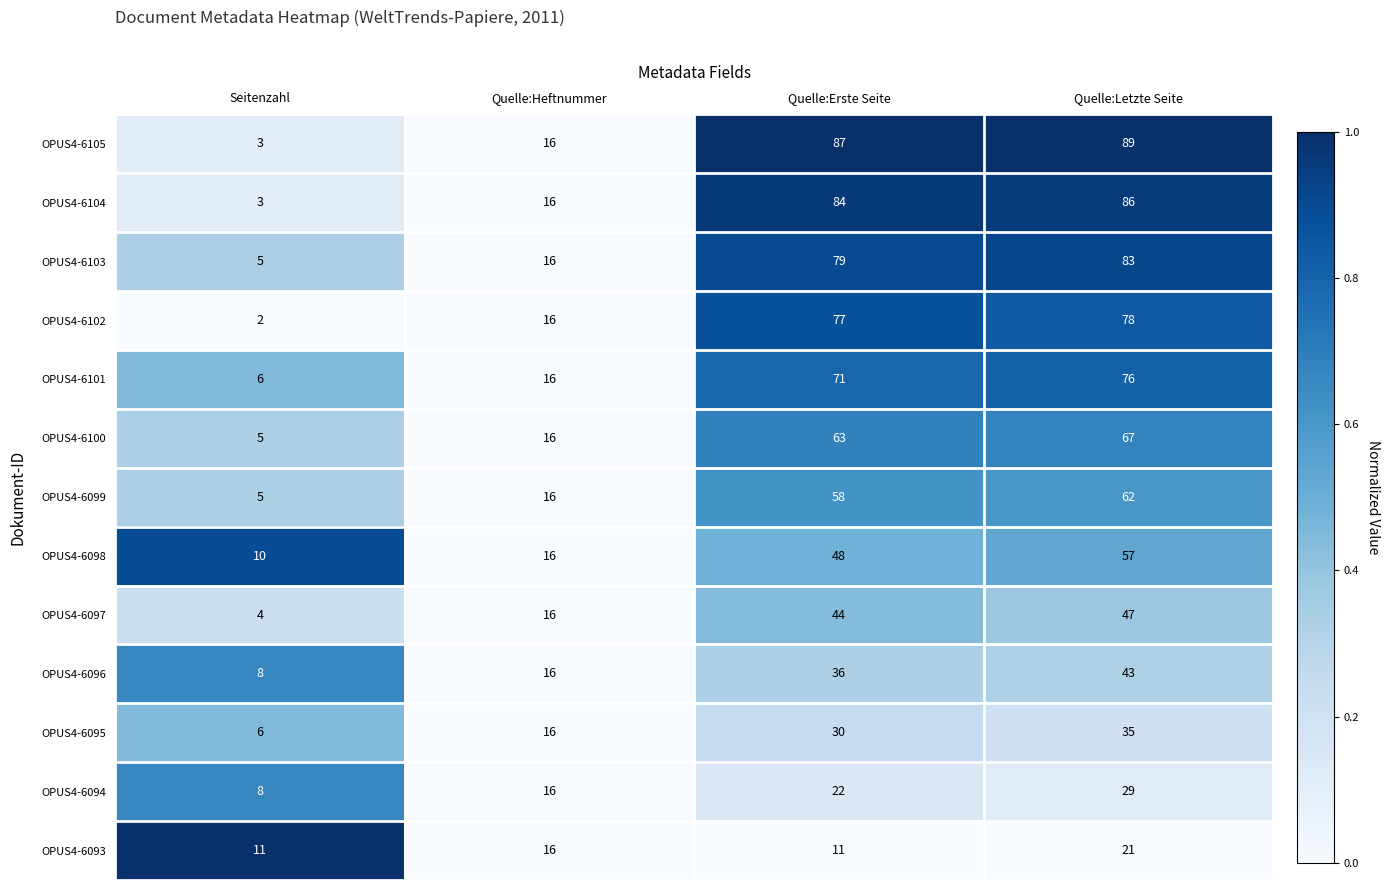

Which category has the highest value in the OPUS4-6093 series?

Quelle:Letzte Seite